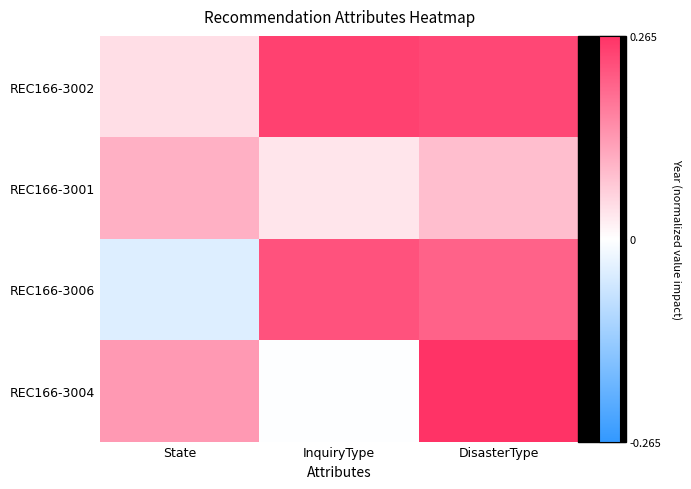

Reading left to right, what are all the values shown in this chart?

REC166-3002: State=0.0	InquiryType=0.2	DisasterType=0.2
REC166-3001: State=0.1	InquiryType=0.0	DisasterType=0.1
REC166-3006: State=-0.0	InquiryType=0.2	DisasterType=0.2
REC166-3004: State=0.1	InquiryType=-0.0	DisasterType=0.3